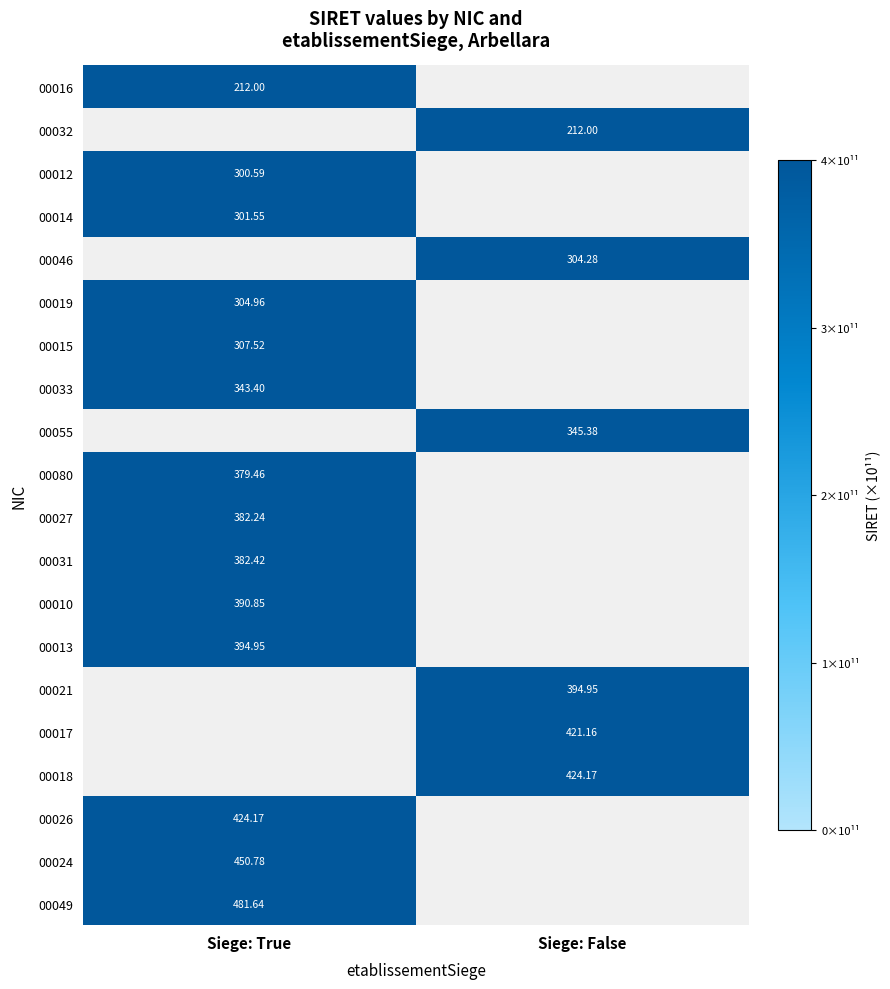

At which category does the chart reach its minimum across all series?

Siege: True